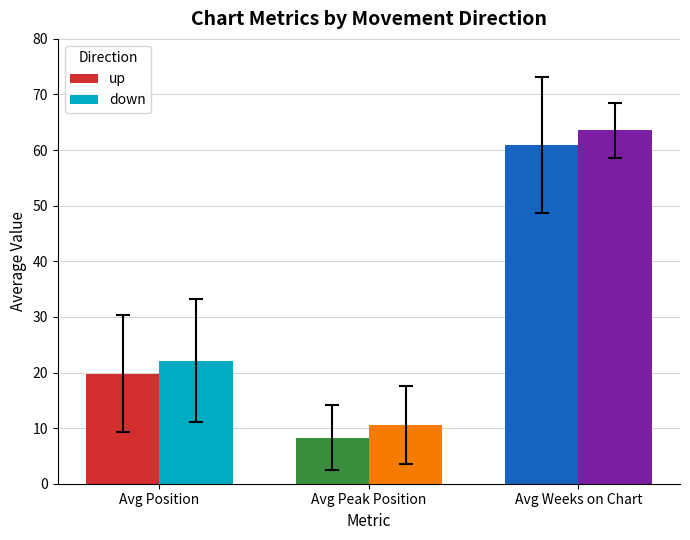

At which label does up reach its peak?

Avg Weeks on Chart